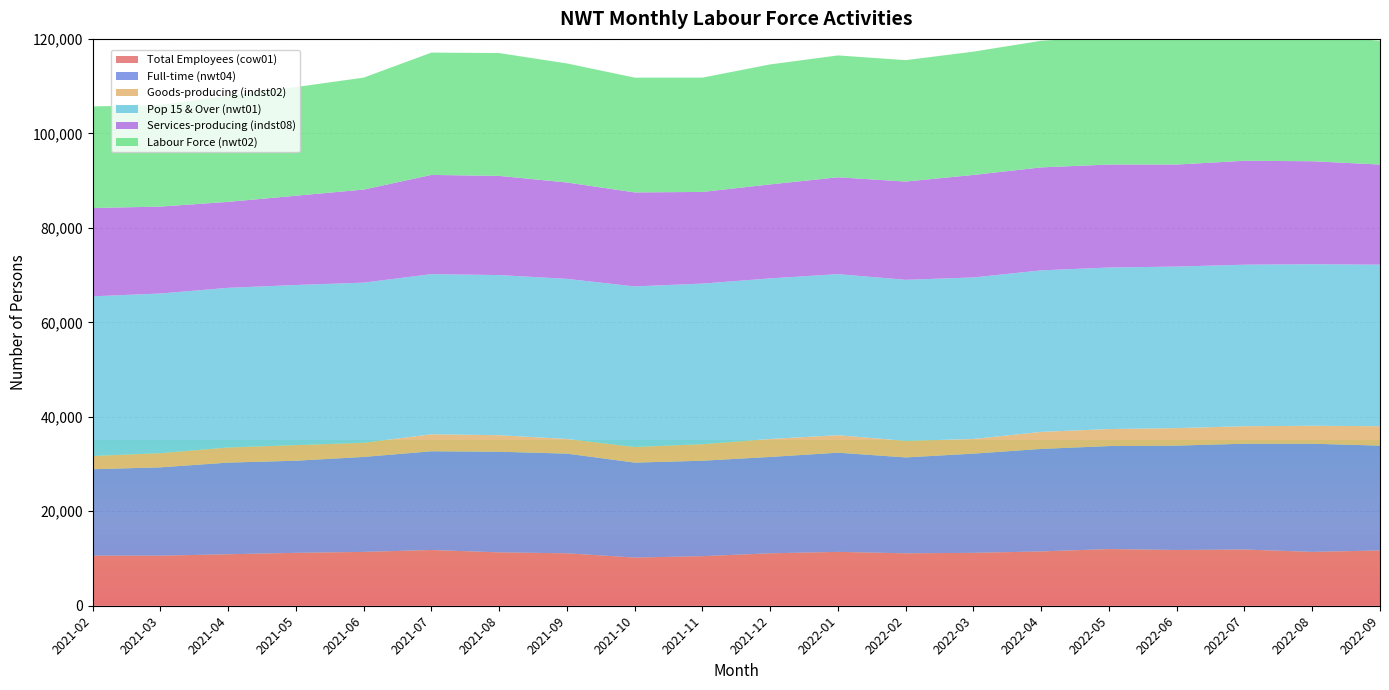

Reading right to left, transcribe all the data shown in this chart.

Total Employees (cow01): 11700	11400	11900	11800	12000	11500	11200	11100	11400	11100	10500	10200	11100	11300	11800	11400	11200	10900	10600	10600
Full-time (nwt04): 22200	22900	22400	22100	21800	21700	21000	20300	21000	20400	20200	20100	21100	21300	20900	20100	19500	19400	18700	18300
Goods-producing (indst02): 4100	3800	3700	3700	3600	3600	3100	3500	3700	3800	3500	3300	3100	3500	3600	3000	3300	3200	3000	2800
Pop 15 & Over (nwt01): 34200	34200	34200	34200	34200	34200	34200	34100	34100	34000	34000	34000	33900	33900	33900	33900	33900	33800	33800	33800
Services-producing (indst08): 21200	21800	22000	21600	21800	21800	21700	20800	20500	19900	19400	19900	20400	21000	21000	19700	18900	18200	18400	18700
Labour Force (nwt02): 26200	26700	26900	26700	27100	26800	26100	25700	25800	25400	24200	24300	25200	26000	25900	23700	23000	22500	21500	21500